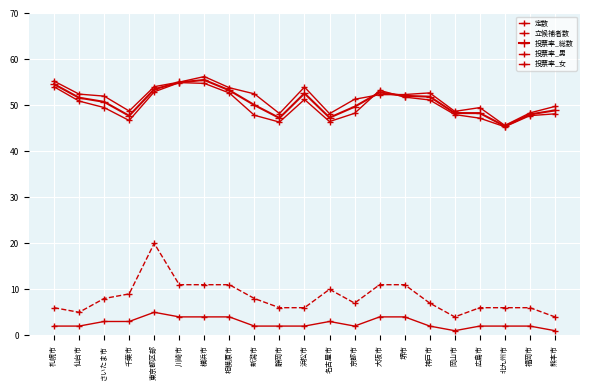

True or false: 定数 has more than 1 points higher than both neighbors.

True